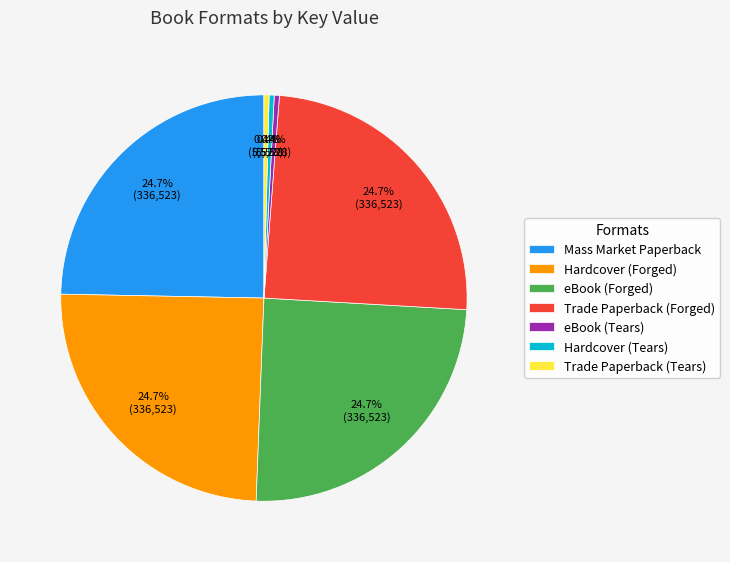

What is the ratio of the value at Trade Paperback (Tears) to the value at eBook (Tears)?

1.0